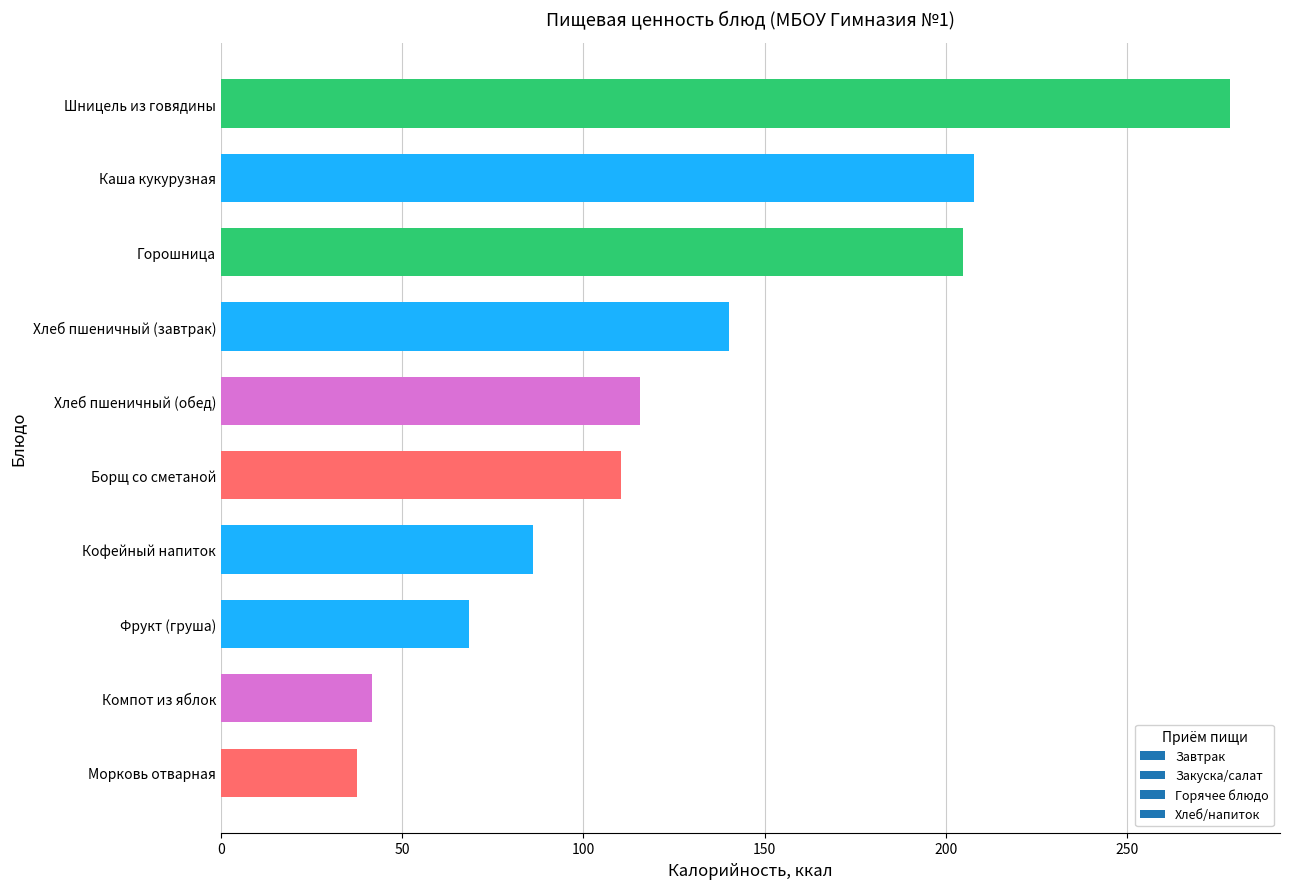

Which label corresponds to the smallest value in the chart?

Морковь отварная